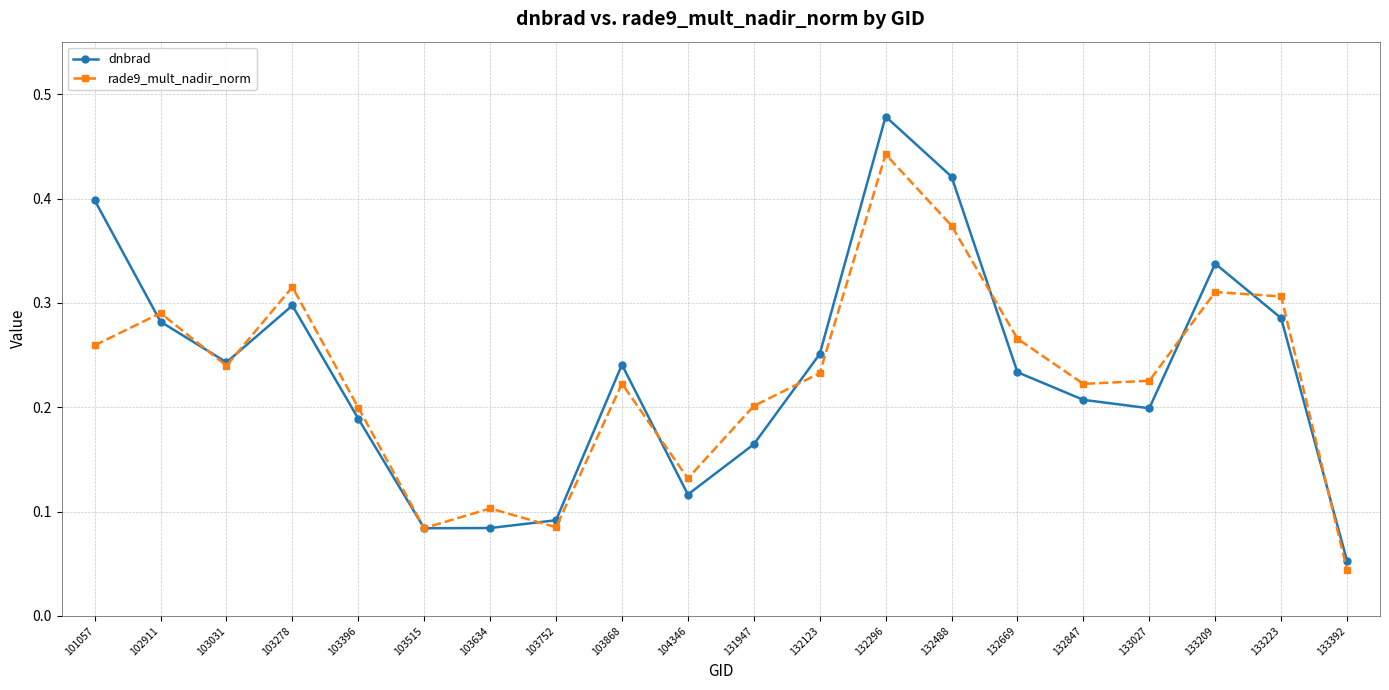

Which category has the highest value across all series?

132296